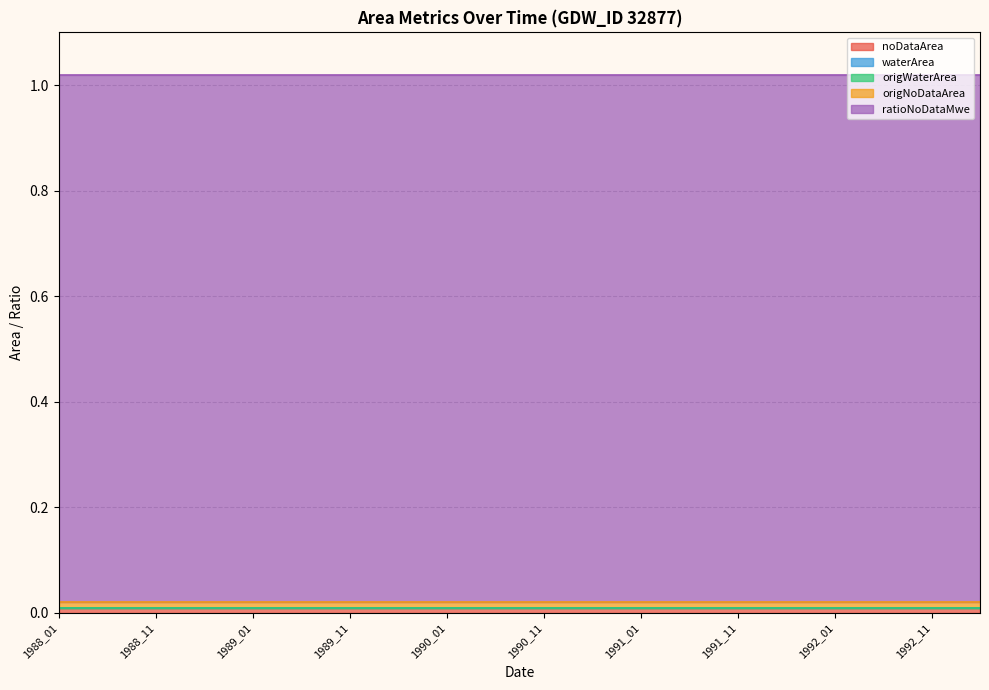

What is the total value across all series at 1989_02?

1.0